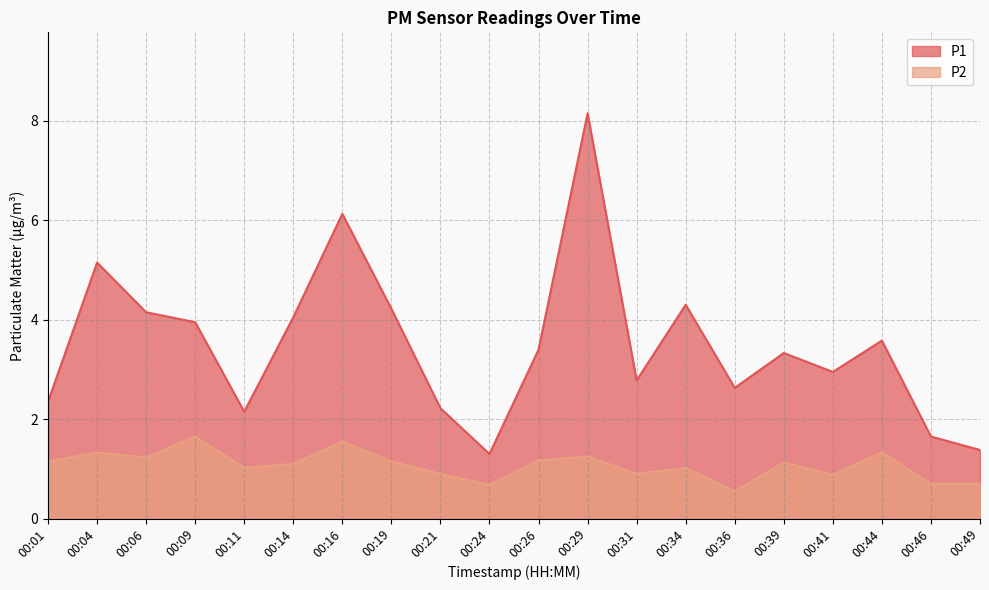

Is it true that P2 equals 1.2 at 00:29?

True